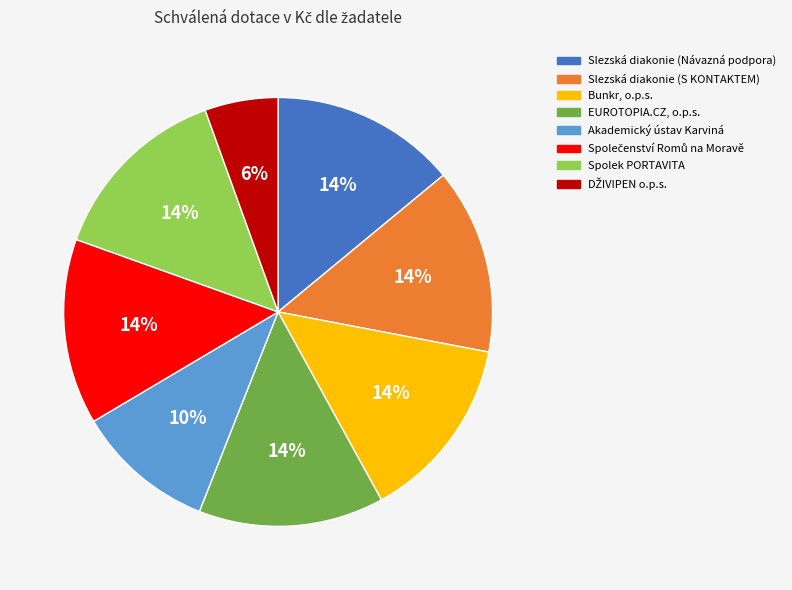

What percentage is the Bunkr, o.p.s. slice, to the nearest percent?

14%